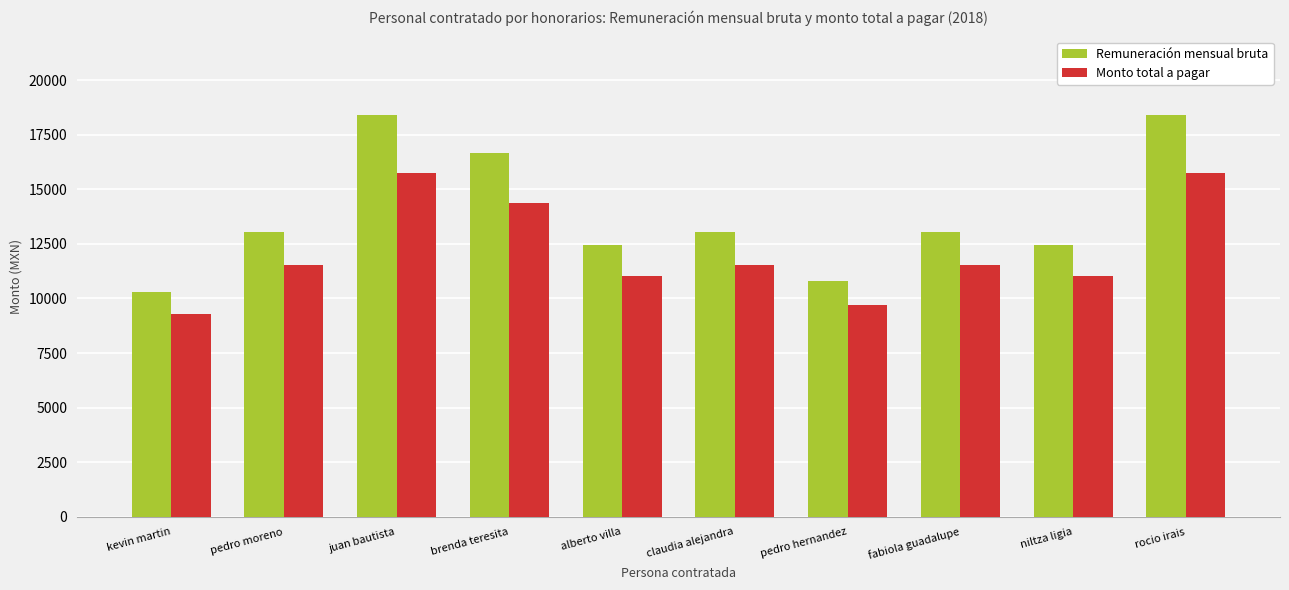

What is the value of the Monto total a pagar bar at the 1st from the left?

9303.0